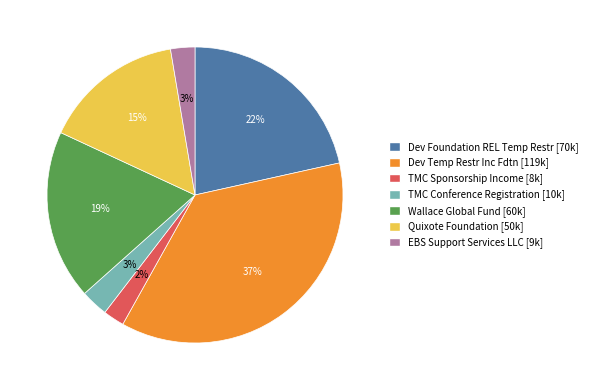

Is there a majority slice in this chart?

No